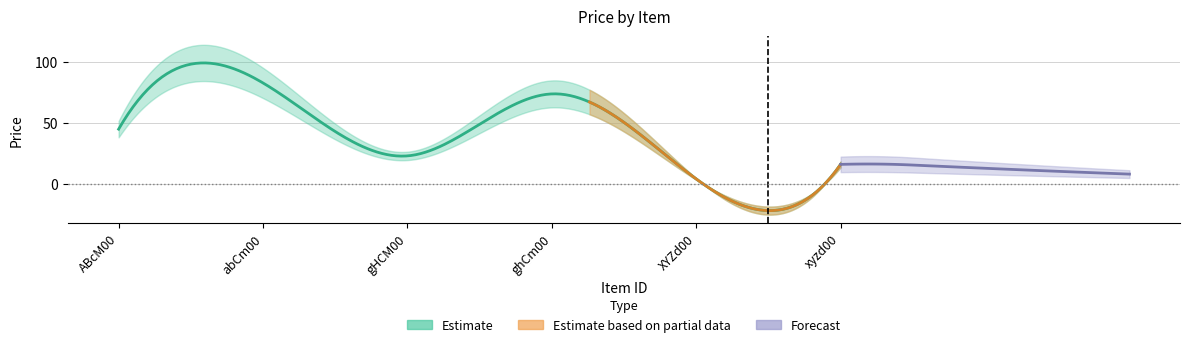

What position from the right is abCm00?

5